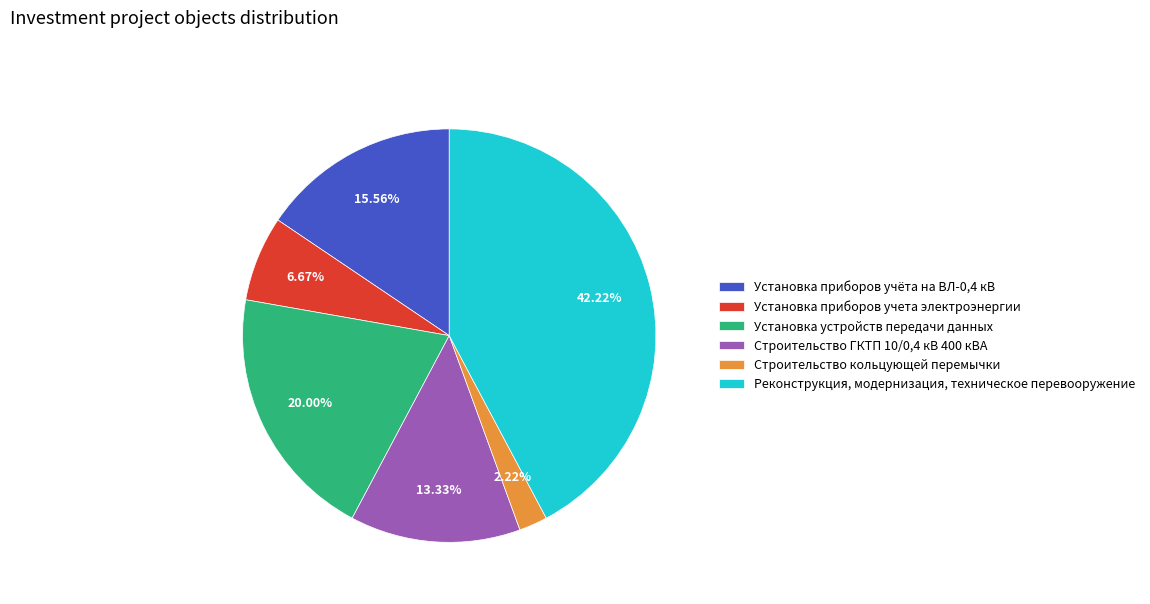

To the nearest percent, what is the combined percentage of Установка приборов учета электроэнергии and Установка устройств передачи данных?

27%